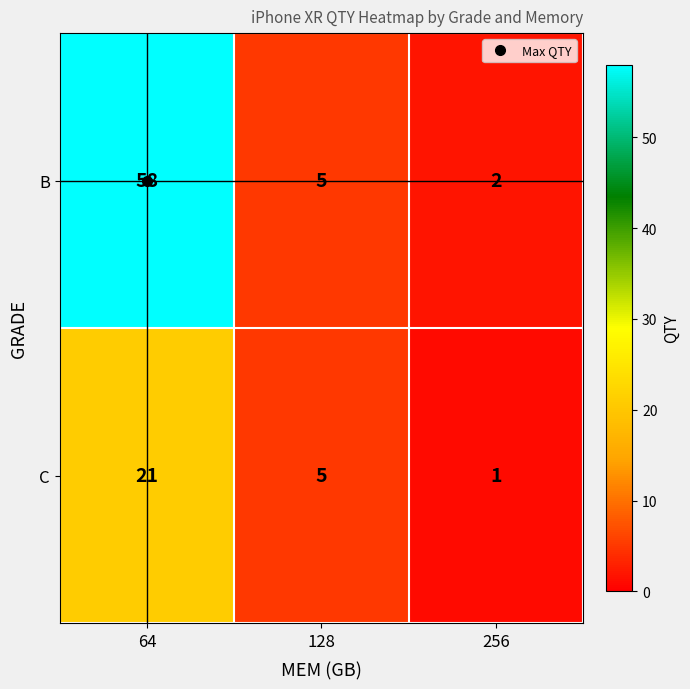

At how many categories does at least one series exceed 42?

1